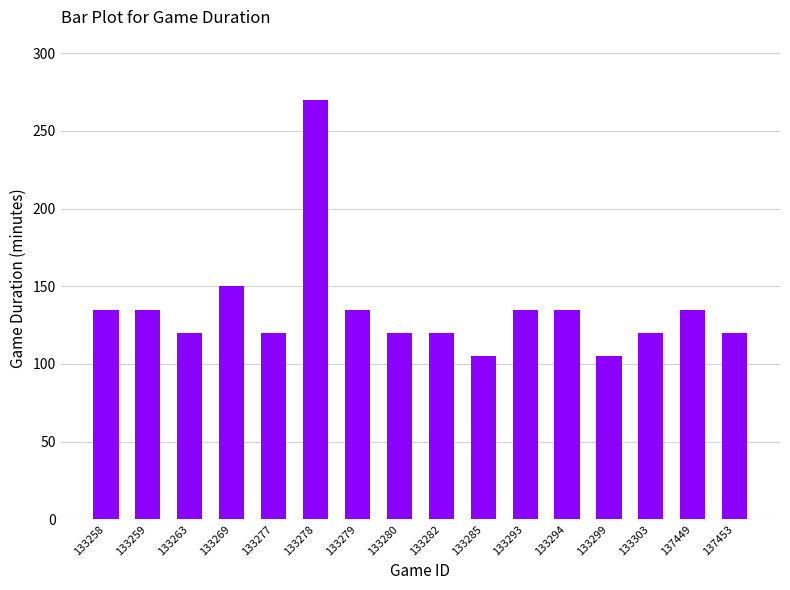

What is the average value?

135